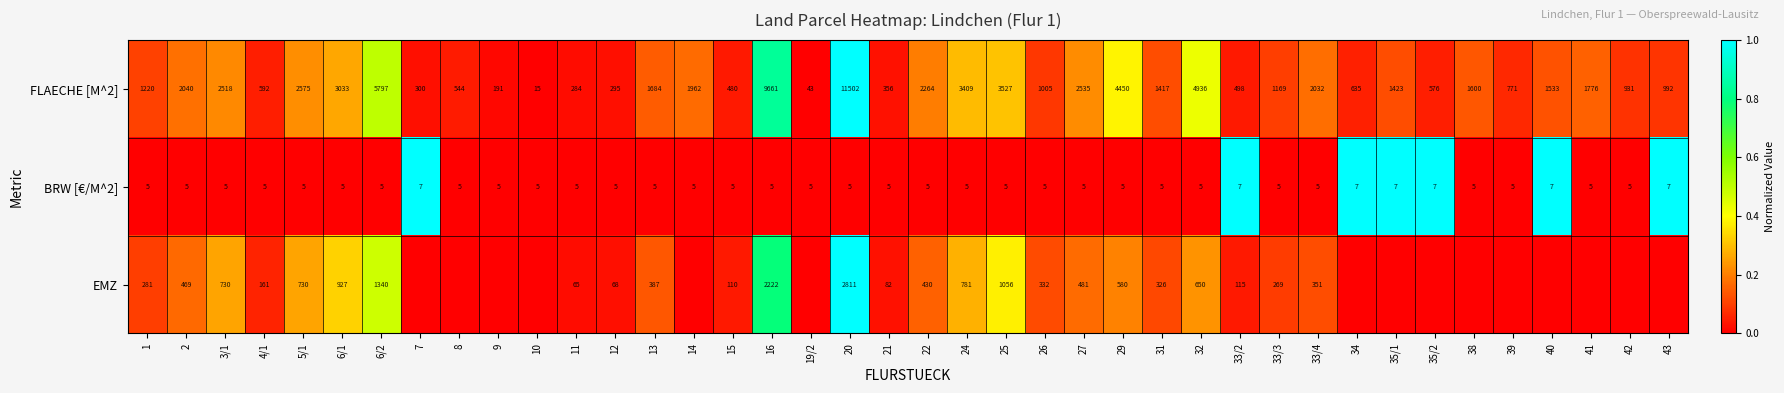

Rank the series at 27 from lowest to highest value.

BRW [€/M^2], EMZ, FLAECHE [M^2]